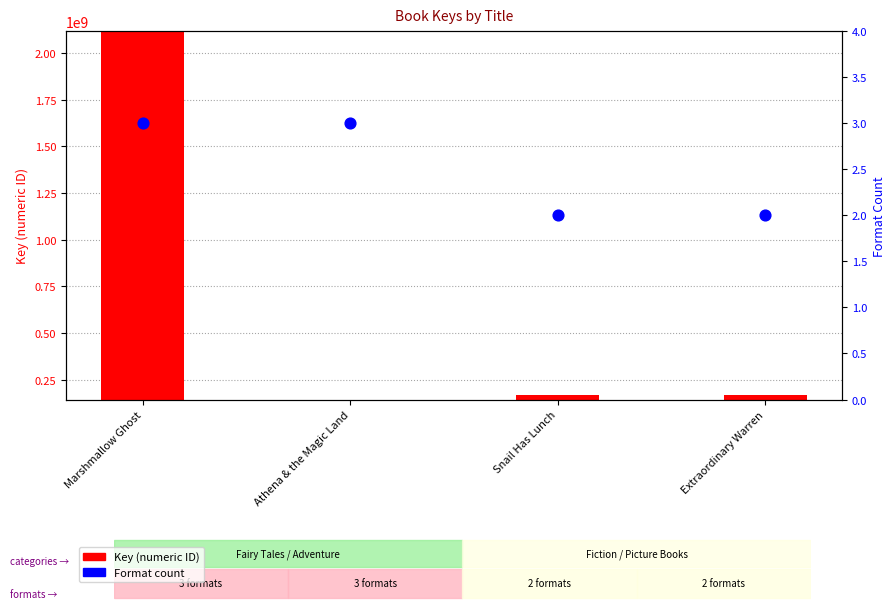

What are all the series names shown in the legend?

Key (numeric ID), Format count